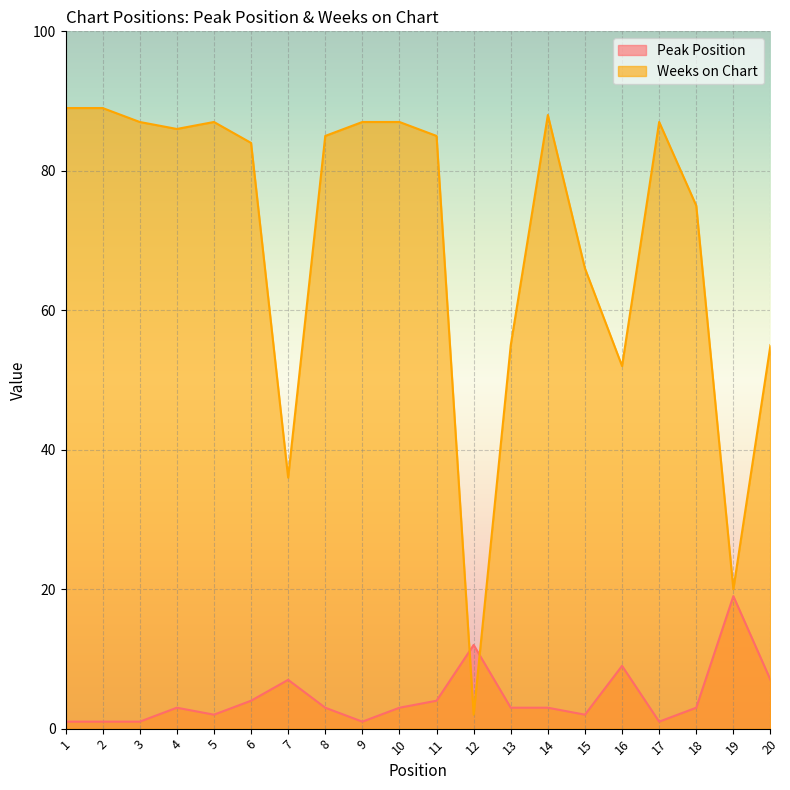

What is the difference between the maximum and second lowest values in the Weeks on Chart series?

69